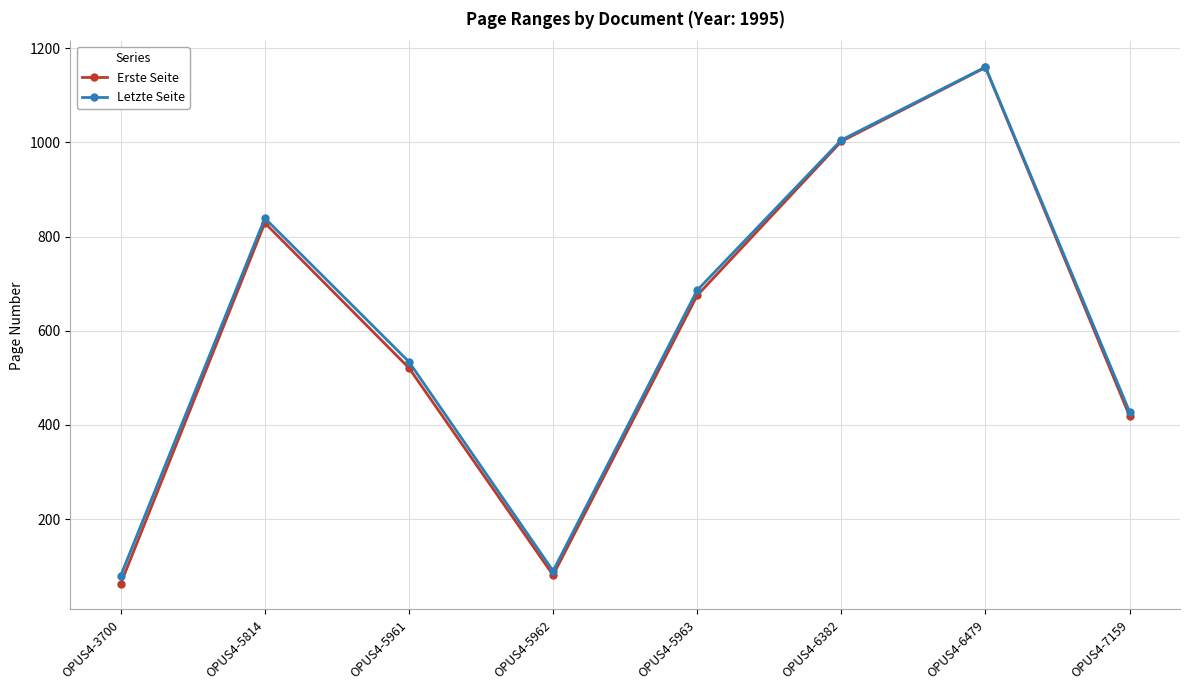

Is the value of Erste Seite at OPUS4-6479 greater than the value of Letzte Seite at OPUS4-5963?

Yes